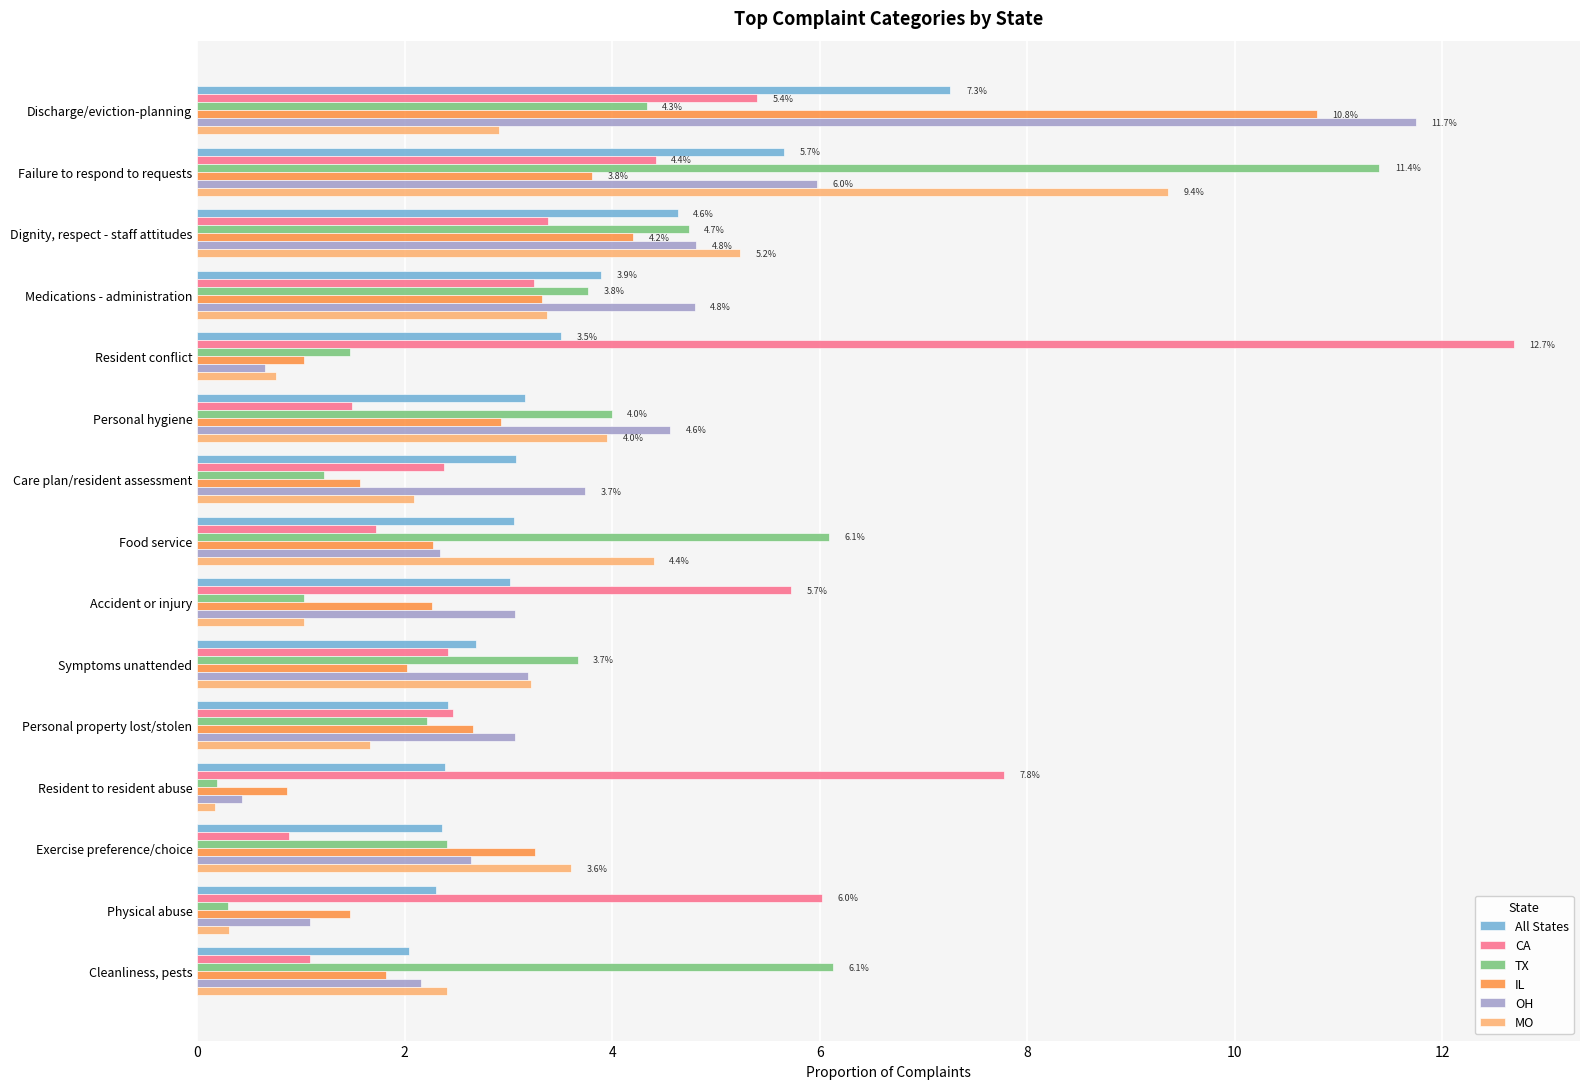

At how many categories does at least one series exceed 10?

3